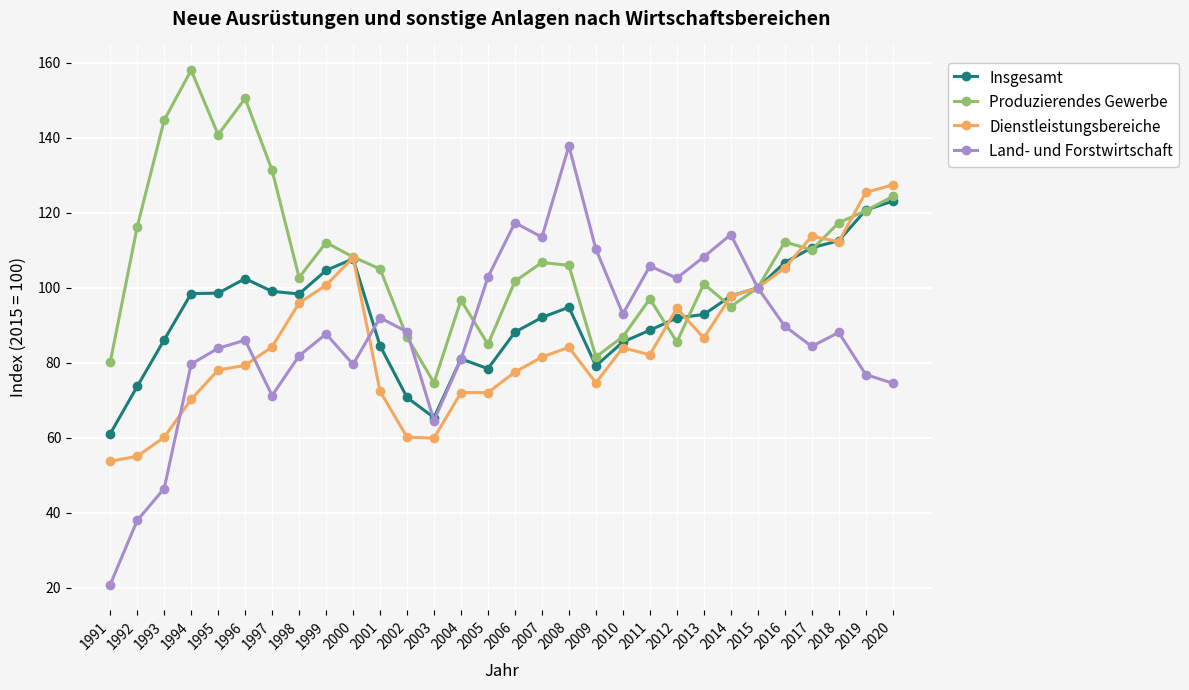

Where does the Produzierendes Gewerbe series first go above 105?

1992